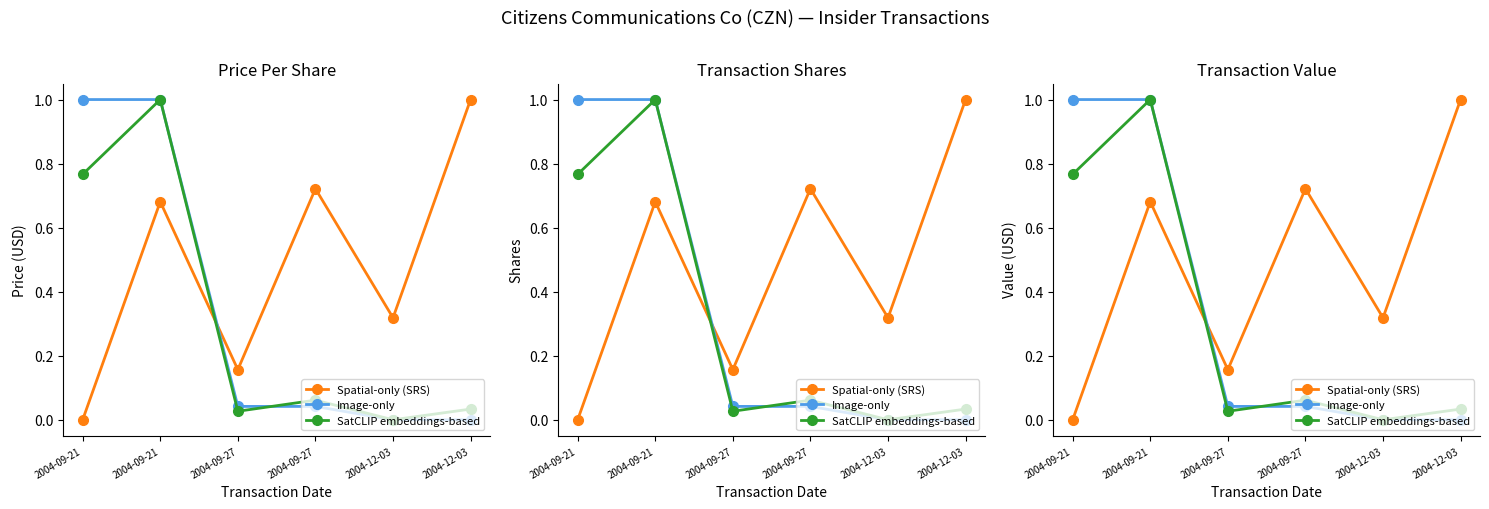

After their last crossing, which series has the higher values: SatCLIP embeddings-based or Spatial-only (SRS)?

Spatial-only (SRS)